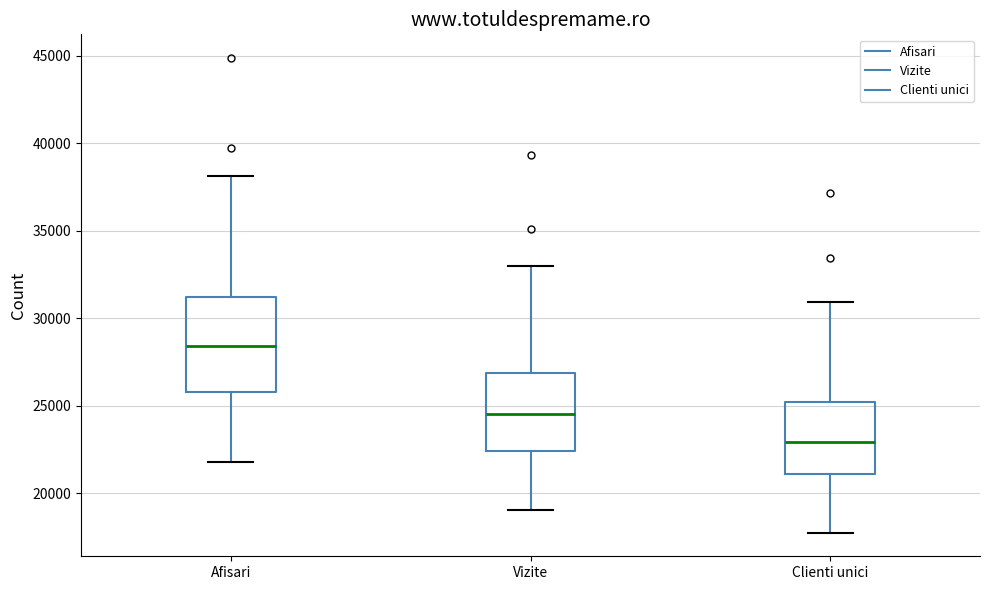

Reading left to right, transcribe this box plot: for each box, give where its median line is, the range the box spans, and where its two whiskers end, as read against the y-axis. The values are not printed on the chart, so give them approximately, as read against the axis.

Afisari: median 28500, box 26000 to 31000, whiskers 22000 to 38000
Vizite: median 24500, box 22500 to 27000, whiskers 19000 to 33000
Clienti unici: median 23000, box 21000 to 25000, whiskers 18000 to 31000